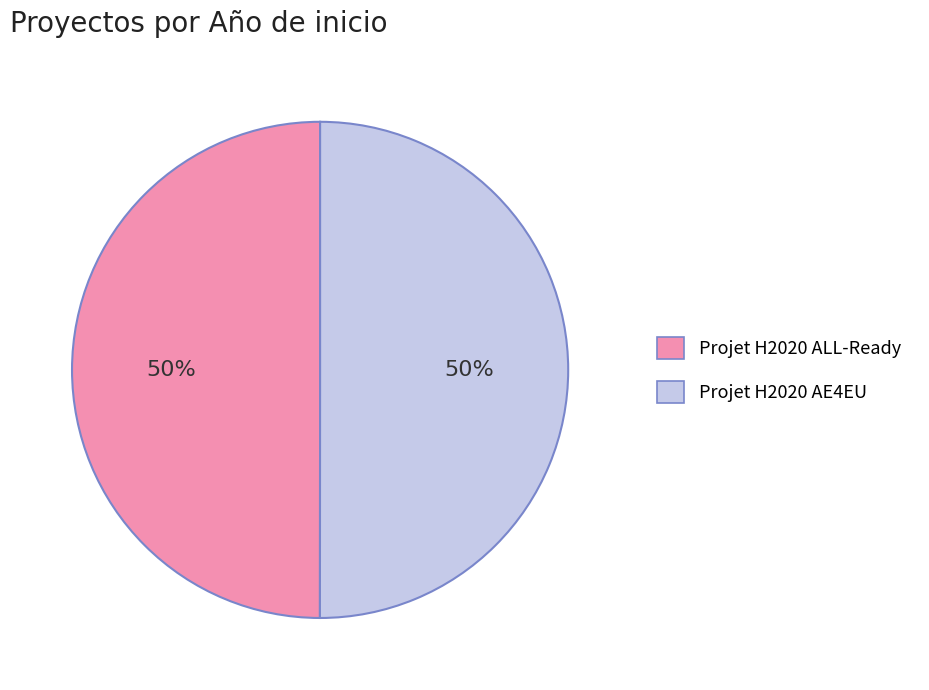

Combined, do Projet H2020 ALL-Ready and Projet H2020 AE4EU account for over 50%?

Yes